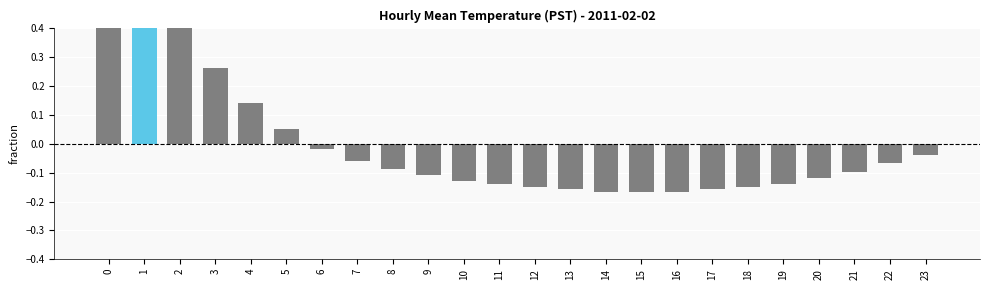

What is the maximum value shown in the chart?

0.7